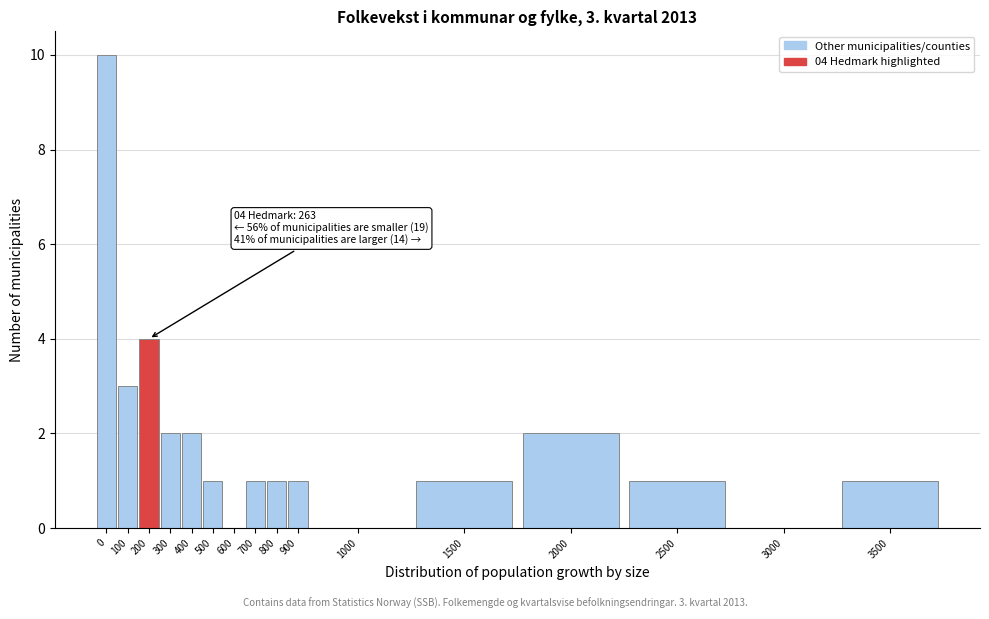

Reading left to right, list all the values displayed in this chart.

0=10	100=3	200=4	300=2	400=2	500=1	600=0	700=1	800=1	900=1	1000=0	1500=1	2000=2	2500=1	3000=0	3500=1